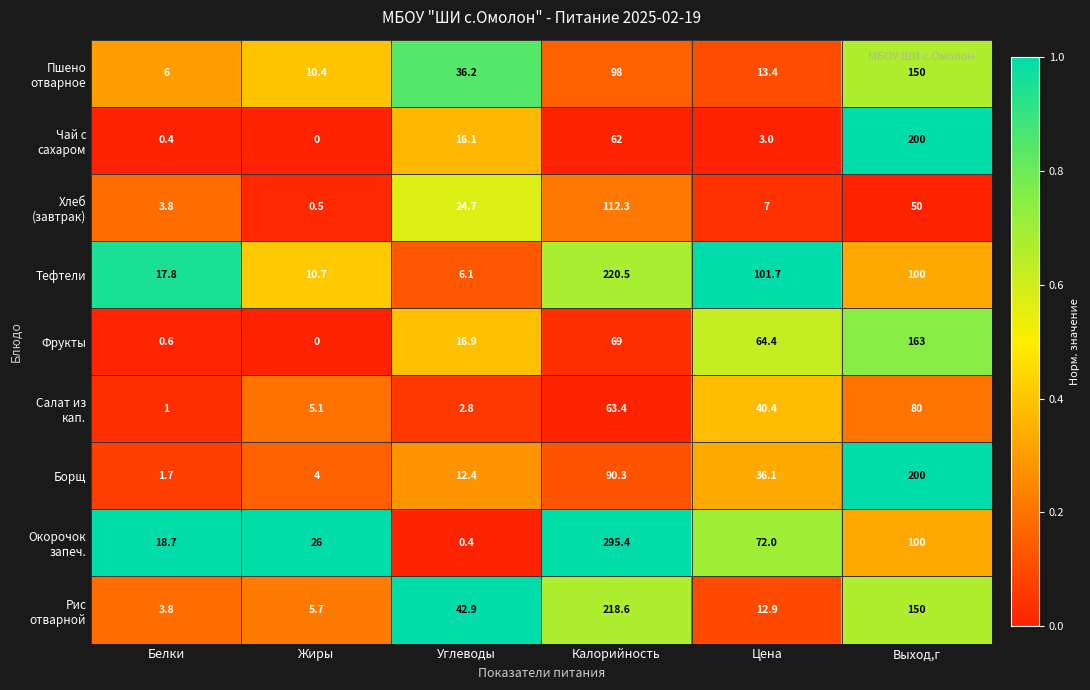

List the labels in order of Борщ value, largest first.

Выход,г, Калорийность, Цена, Углеводы, Жиры, Белки